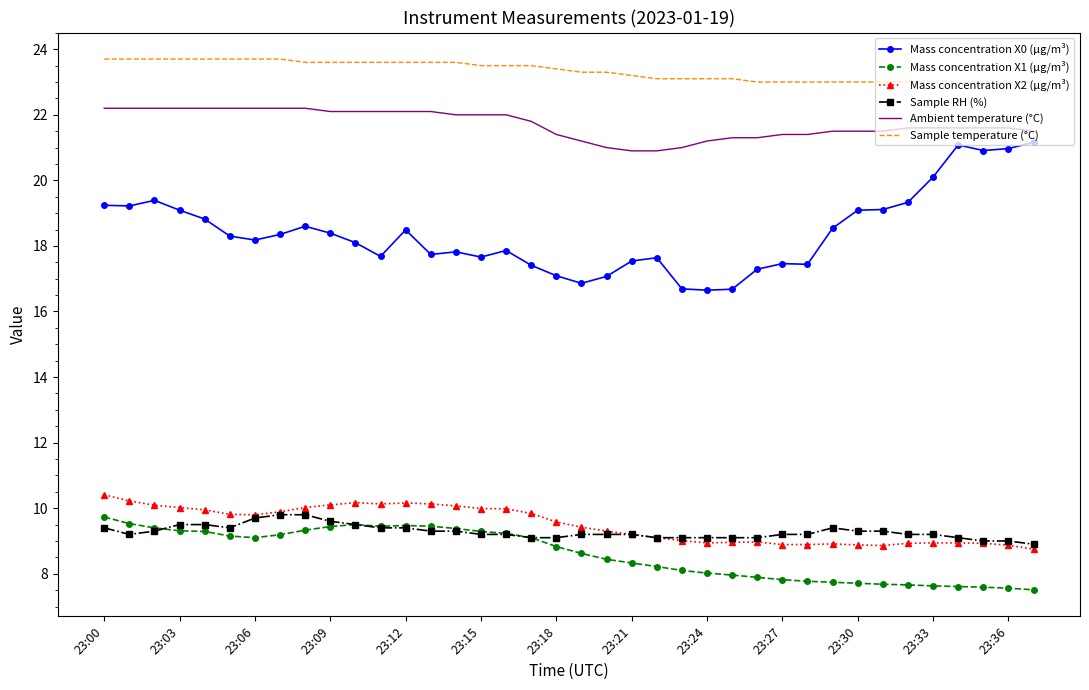

True or false: Mass concentration X2 (μg/m³) and Sample temperature (°C) cross at least once.

False